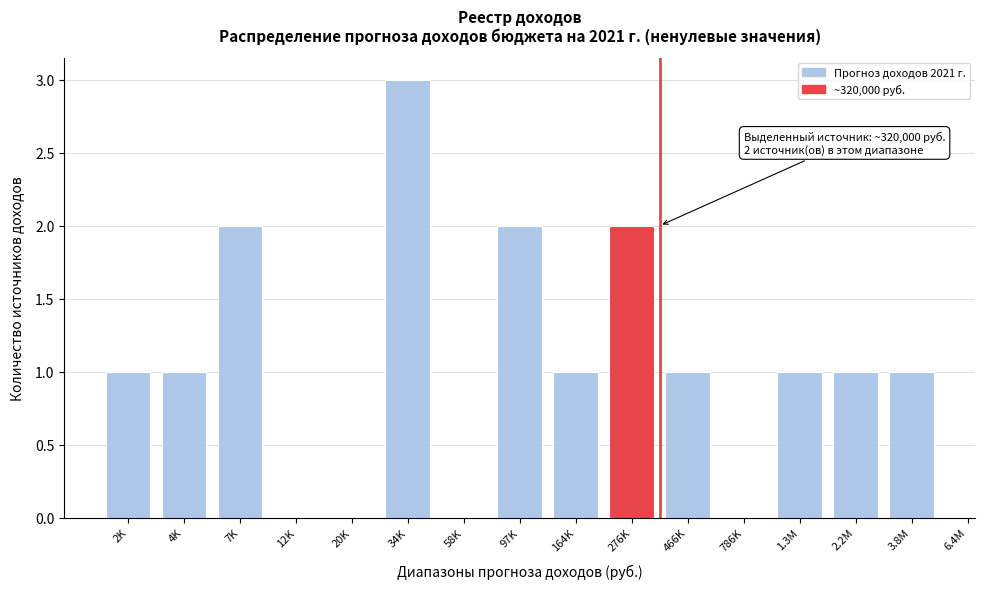

Reading left to right, list all the values displayed in this chart.

2K=1	4K=1	7K=2	12K=0	20K=0	34K=3	58K=0	97K=2	164K=1	276K=2	466K=1	786K=0	1.3M=1	2.2M=1	3.8M=1